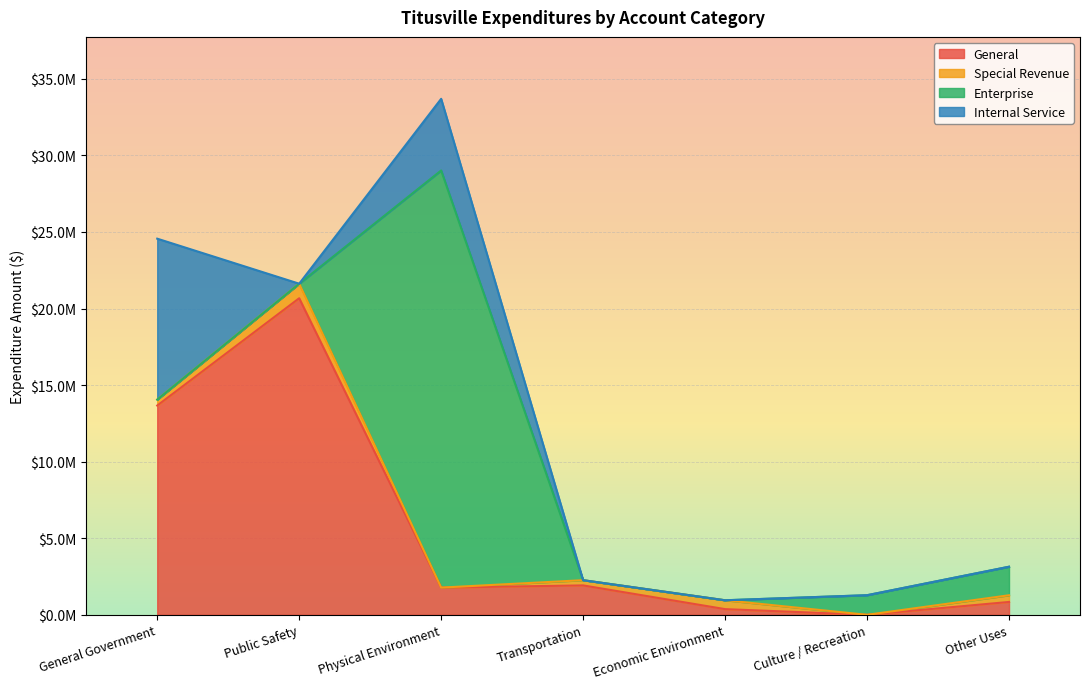

Rank the series by their maximum value, from lowest to highest.

Special Revenue, Internal Service, General, Enterprise